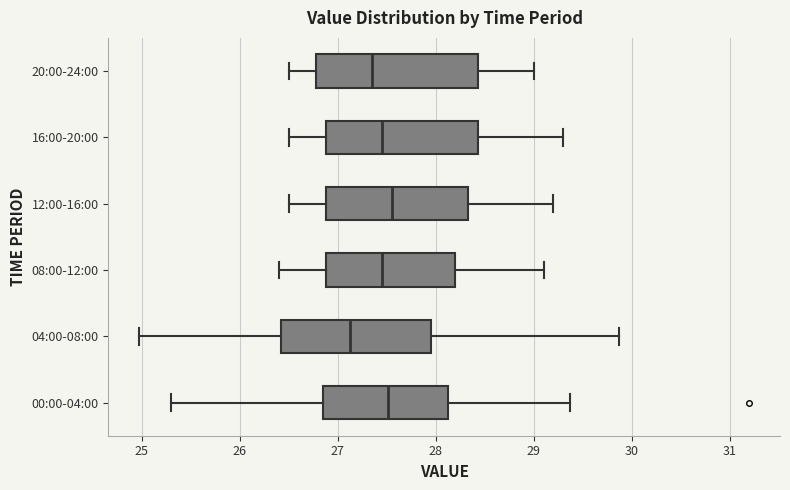

Reading bottom to top, read every box against the x-axis: the position of its median line, the range the box covers, and the ends of its whiskers. The values are not printed on the chart, so give them approximately, as read against the axis.

00:00-04:00: median 27.5, box 26.9 to 28.1, whiskers 25.3 to 29.4
04:00-08:00: median 27.1, box 26.4 to 28.0, whiskers 25.0 to 29.9
08:00-12:00: median 27.5, box 26.9 to 28.2, whiskers 26.4 to 29.1
12:00-16:00: median 27.6, box 26.9 to 28.3, whiskers 26.5 to 29.2
16:00-20:00: median 27.5, box 26.9 to 28.4, whiskers 26.5 to 29.3
20:00-24:00: median 27.4, box 26.8 to 28.4, whiskers 26.5 to 29.0